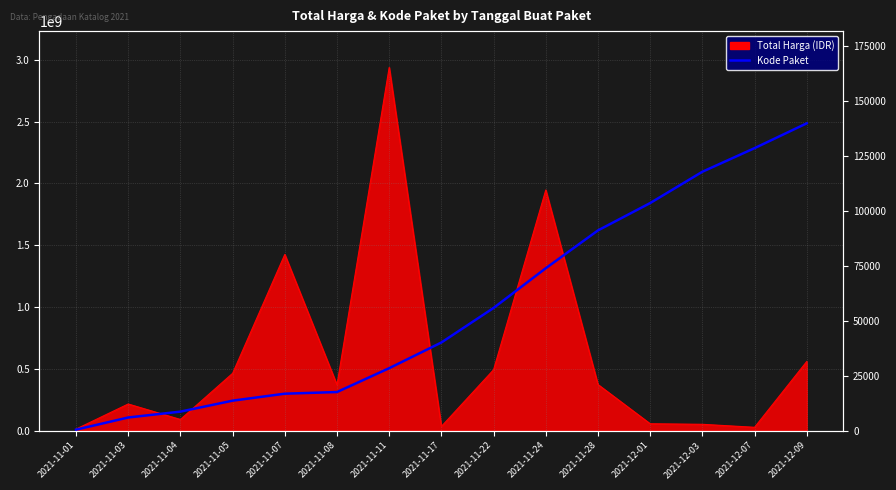

What is the difference between the maximum and minimum values?

139353